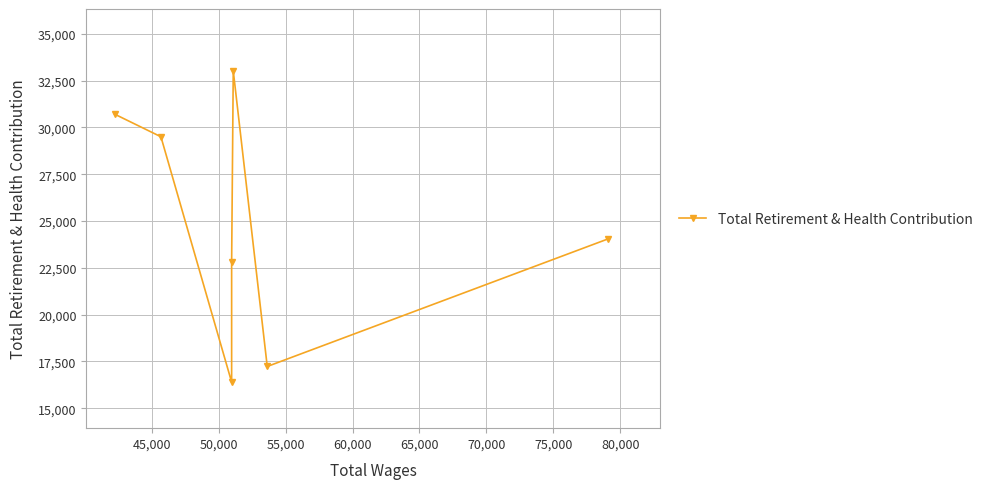

Count the number of categories in the chart.

7